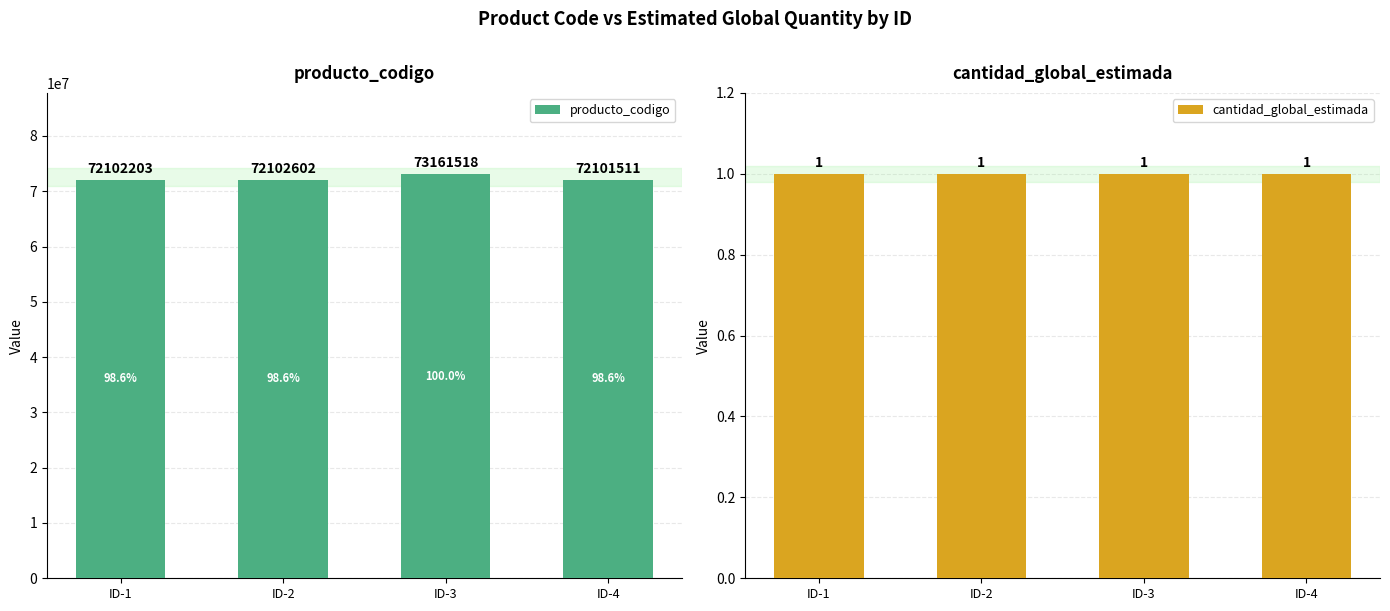

At which label does cantidad_global_estimada reach its minimum?

ID-1